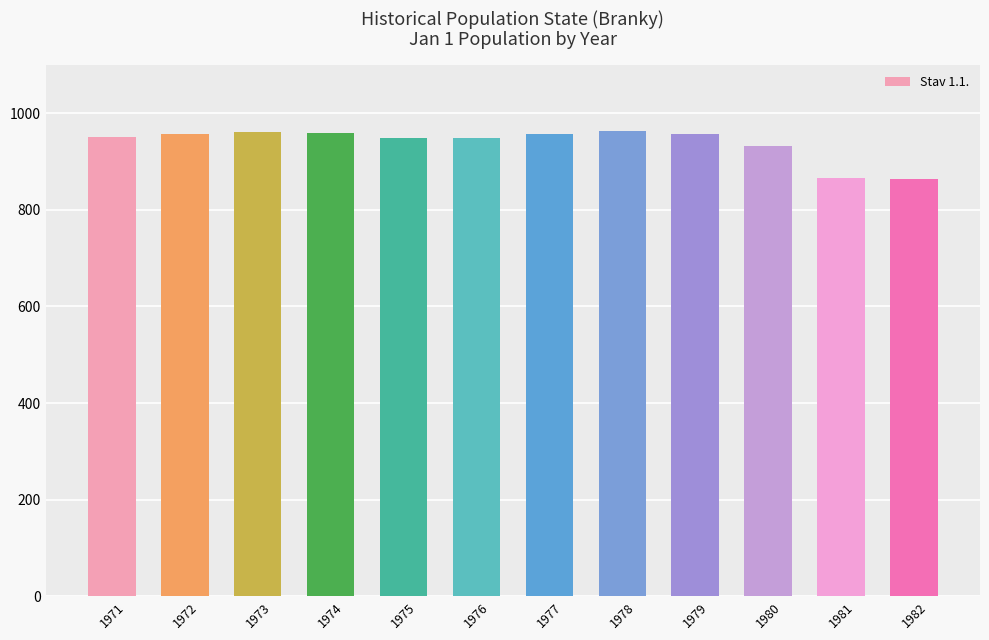

True or false: the data shows 960 at 1974.

True